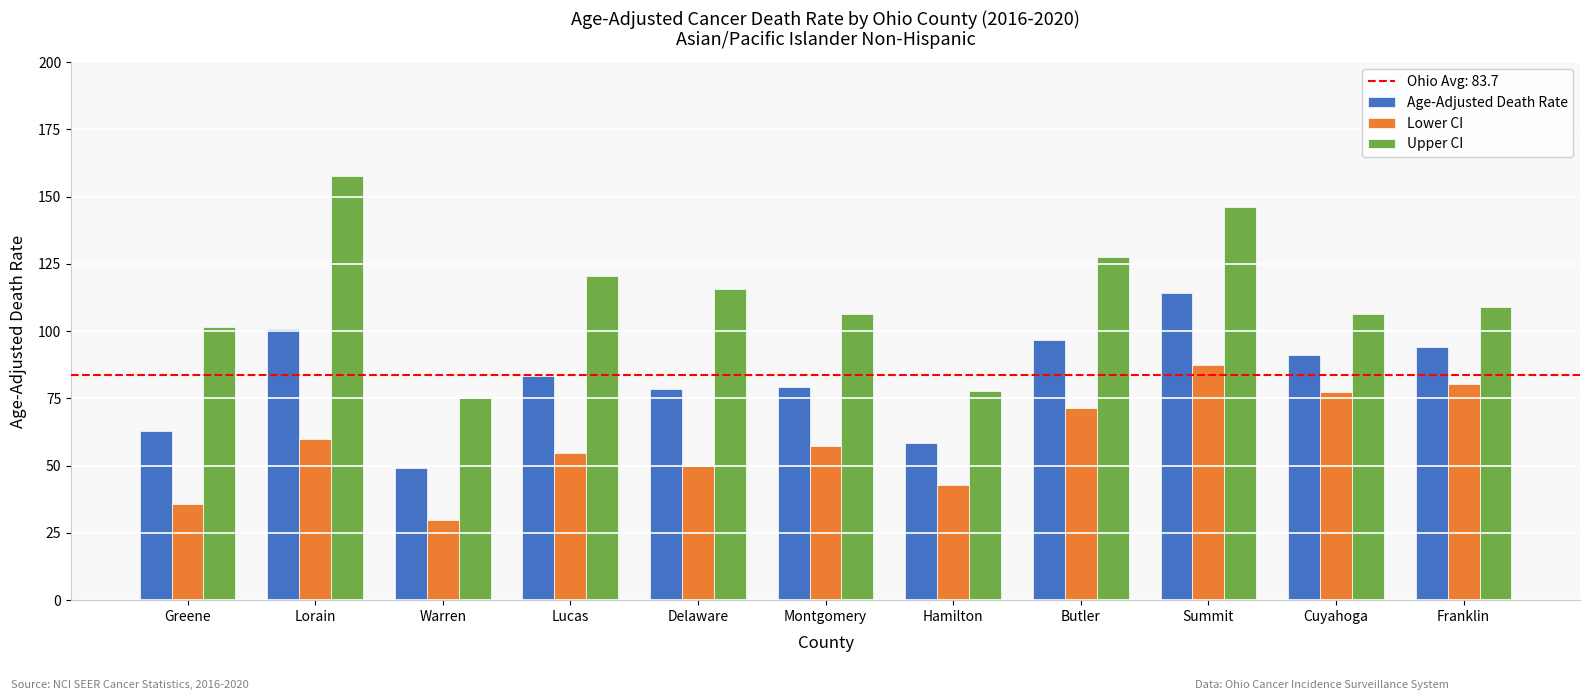

What is the maximum value for Upper CI?

157.7